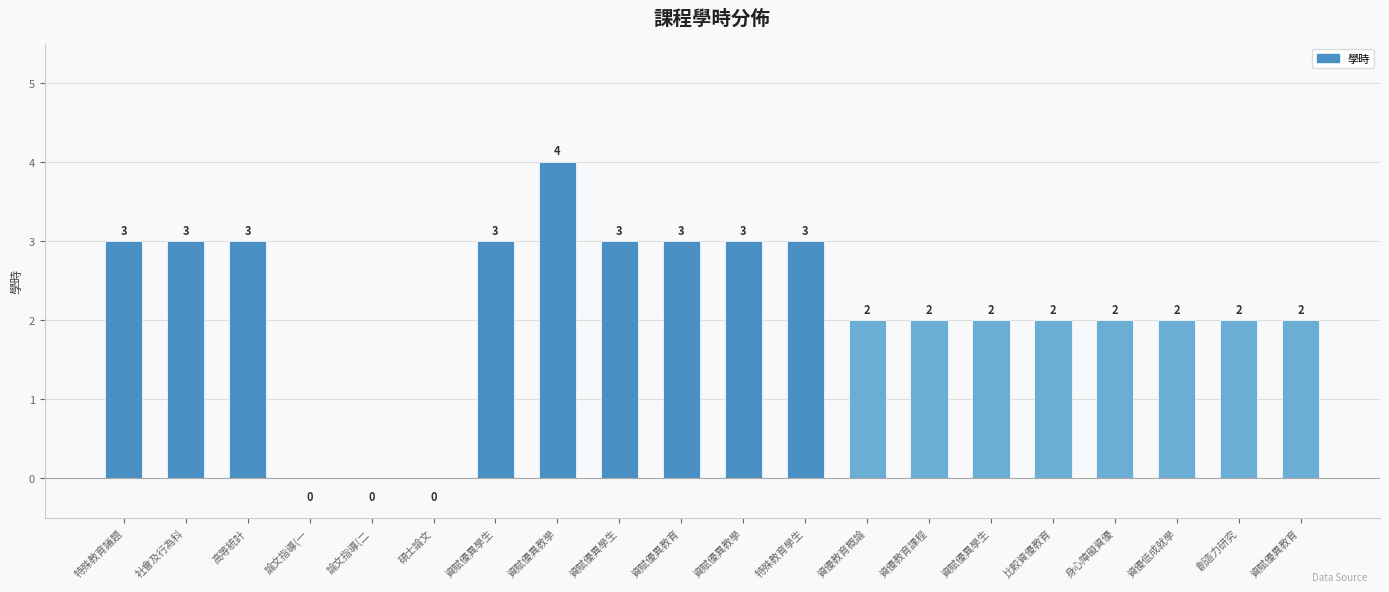

What is the greatest value displayed?

4